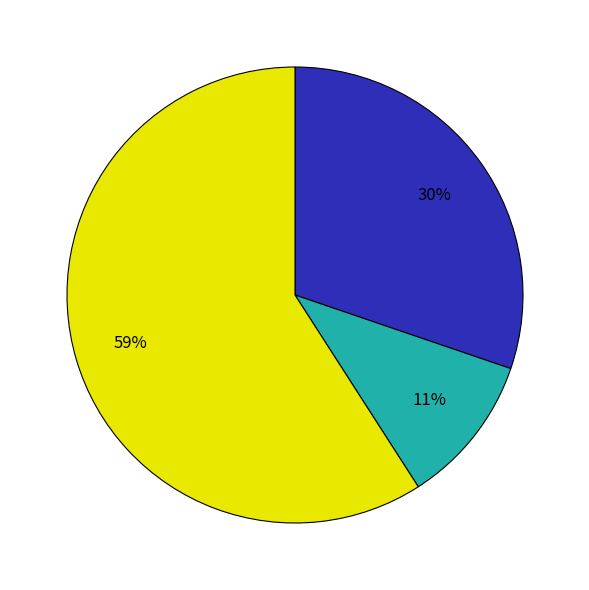

Is there any slice that represents more than half of the pie?

Yes